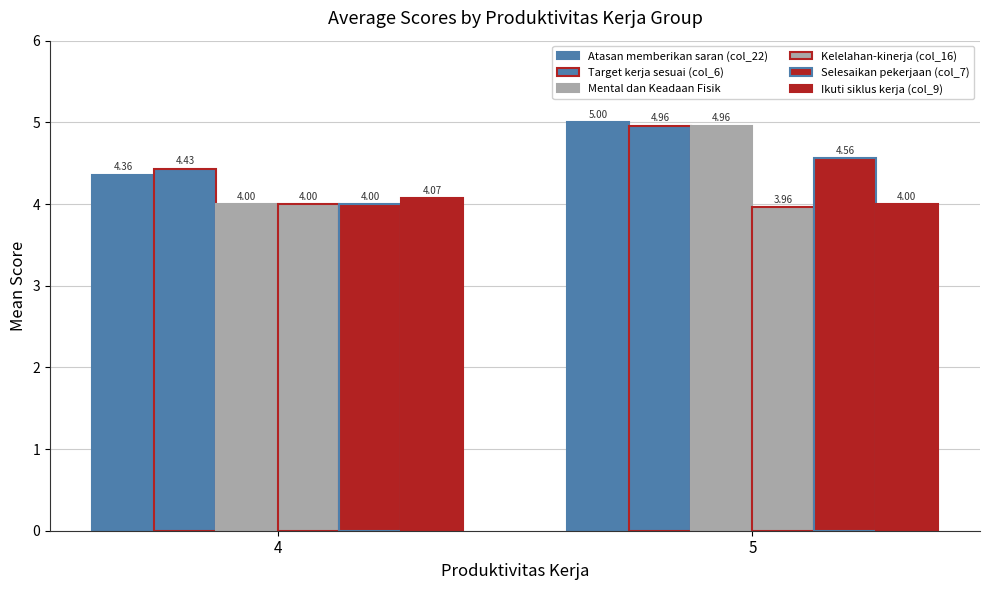

How many categories are shown in the chart?

2